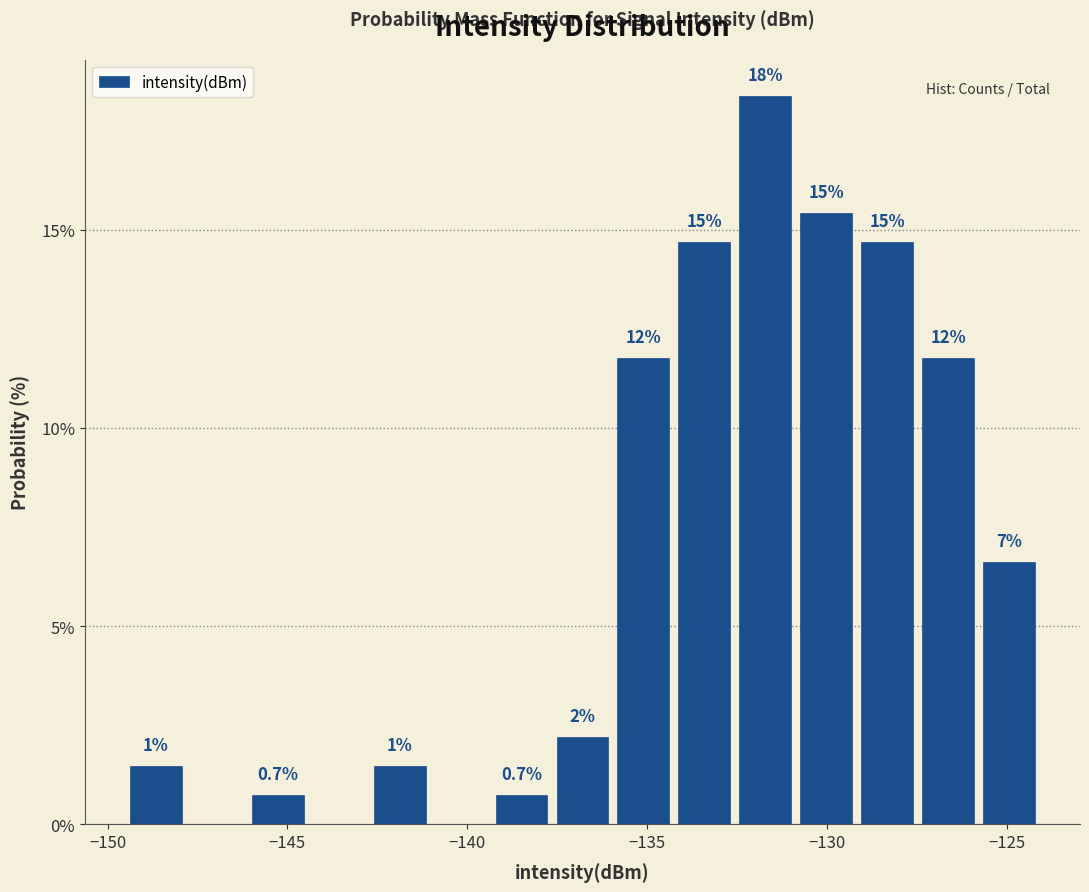

Around what value on the x-axis is the tallest bar? Give the approximate position of its centre, as read against the axis.

-131.5